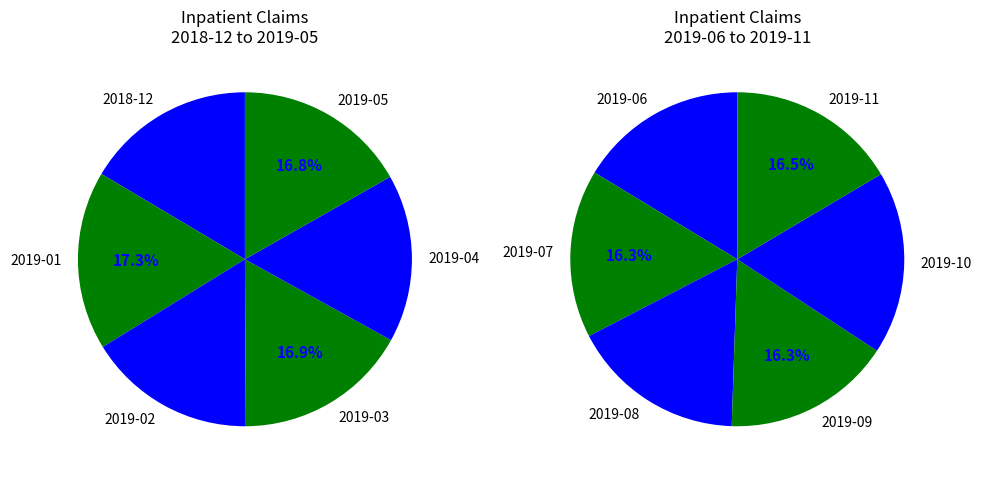

Does any single category account for the majority?

No